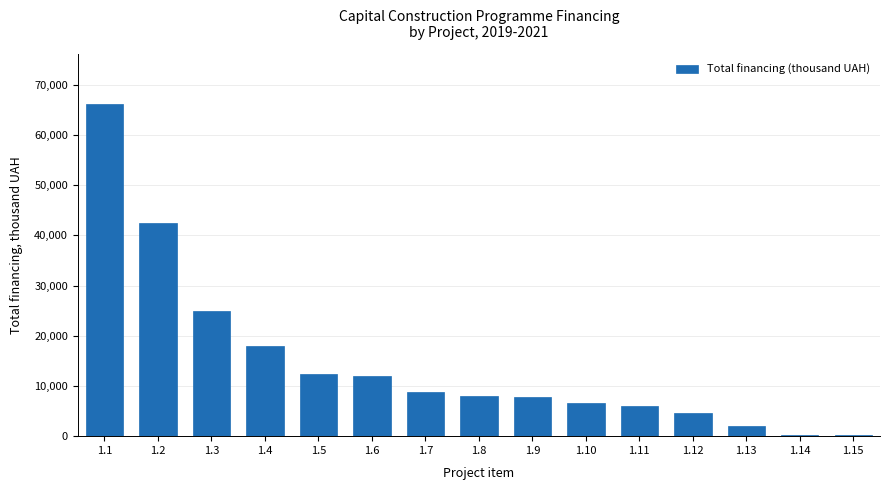

What is the greatest value displayed?

66248.7